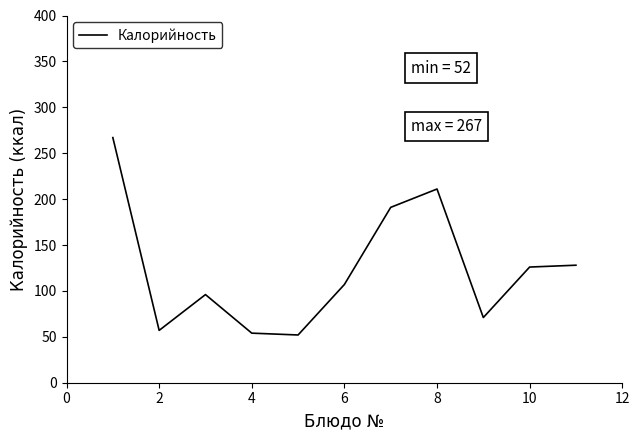

Count the number of categories in the chart.

11